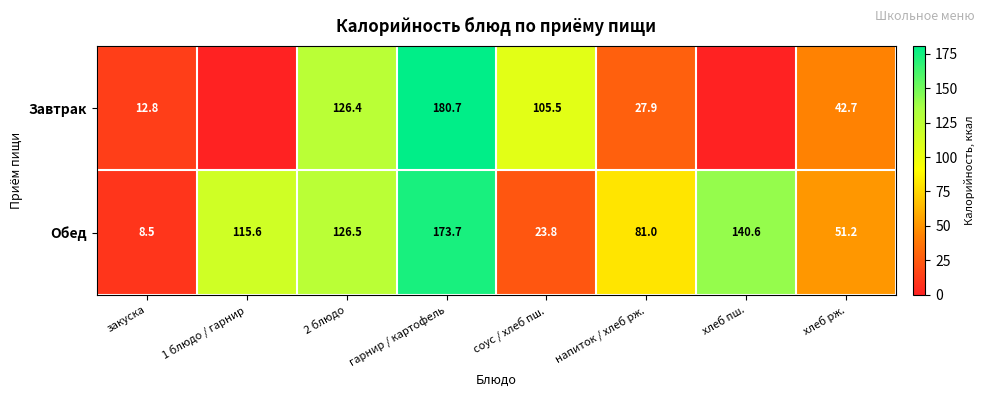

At which category is the sum across all series the highest?

гарнир / картофель